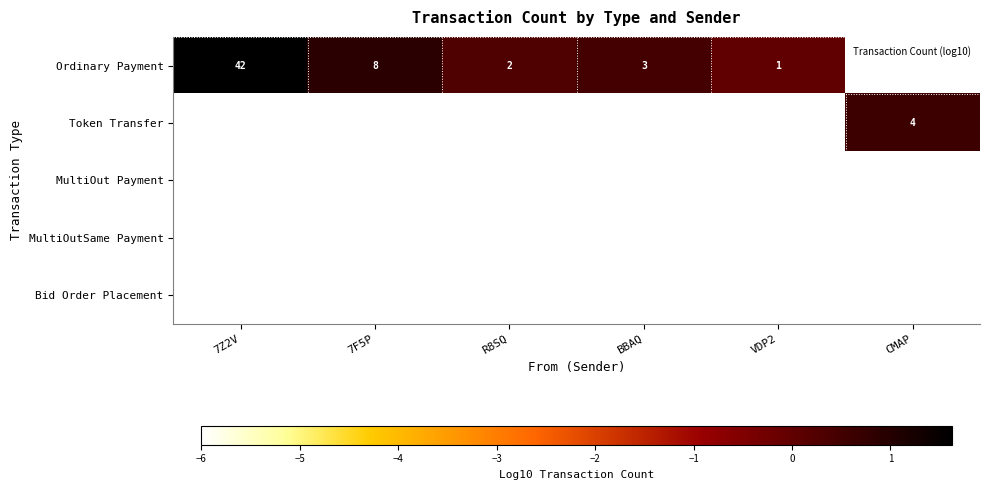

Which series has the largest range (max minus min)?

Ordinary Payment